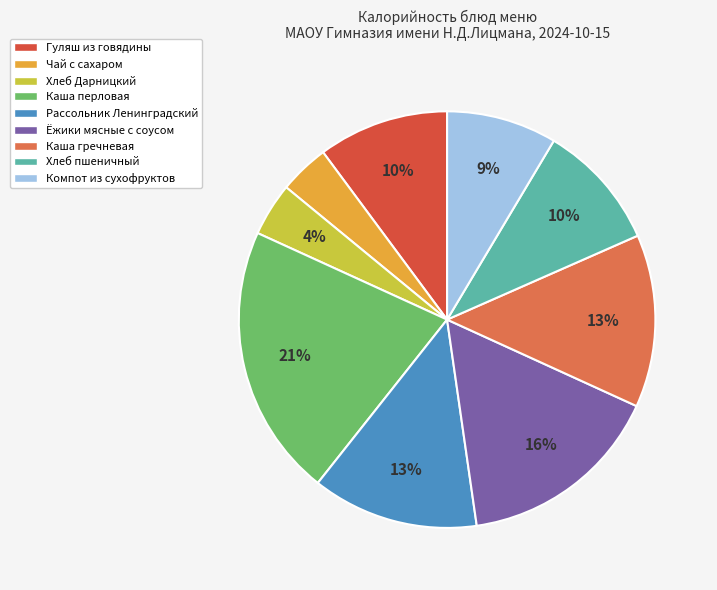

To the nearest percent, what is the difference between the largest and smallest slice percentages?

17%